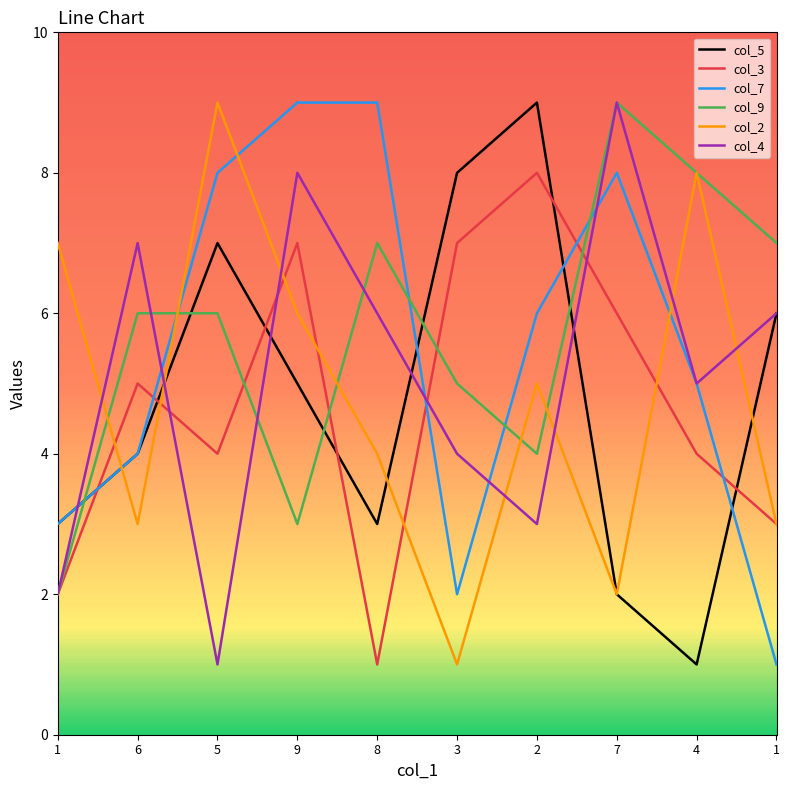

How many lines are shown in the chart?

6